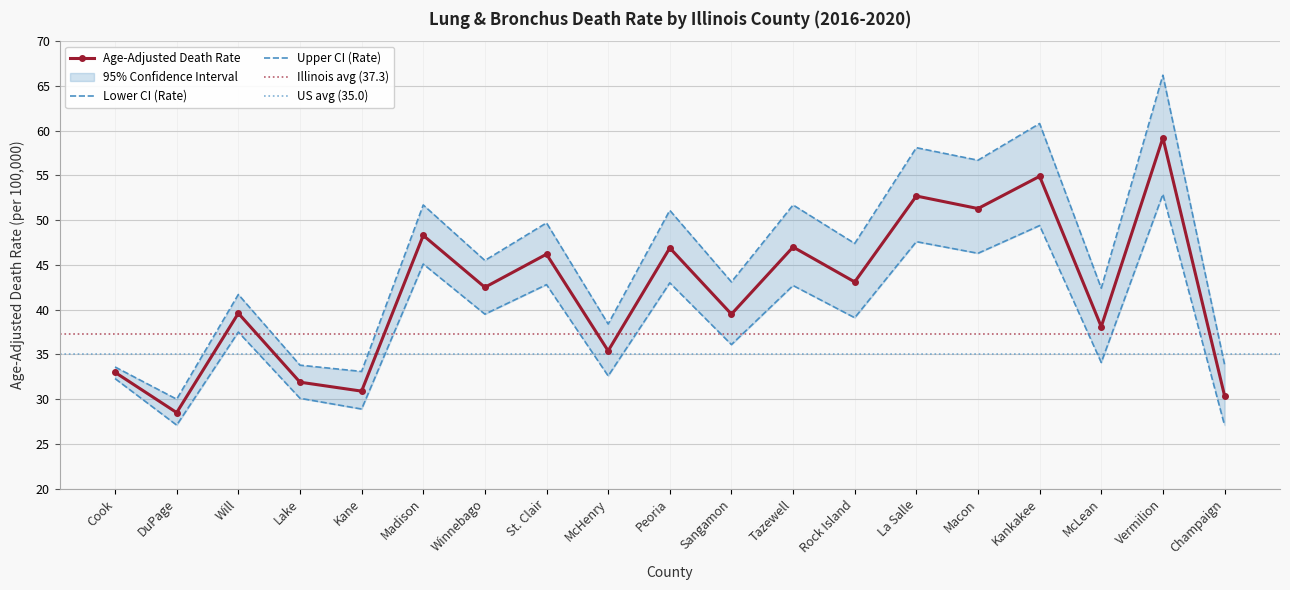

What is the value of the Age-Adjusted Death Rate point at the 1st from the left?

33.0